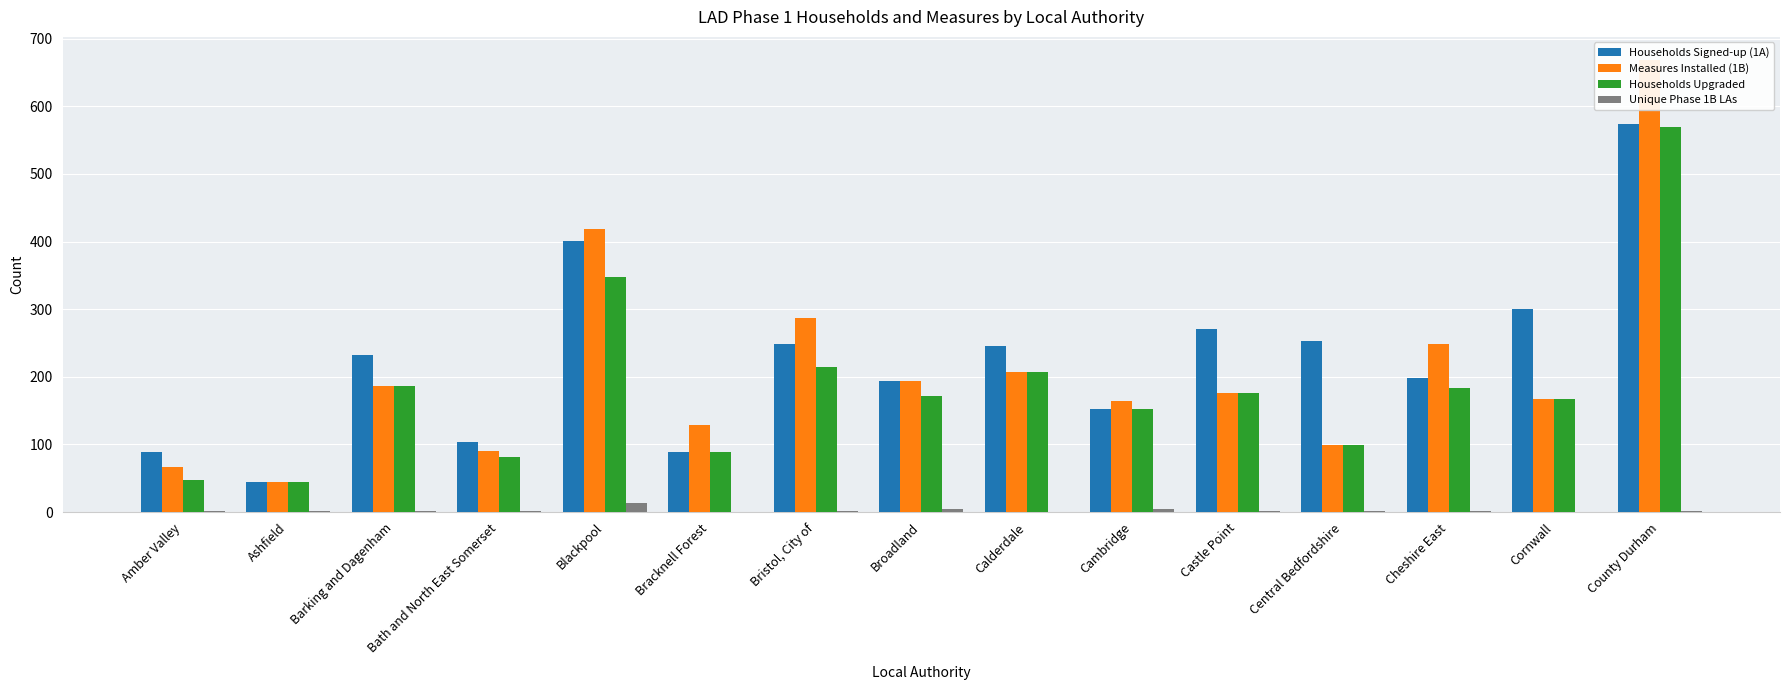

Which category has the lowest value in the Measures Installed (1B) series?

Ashfield